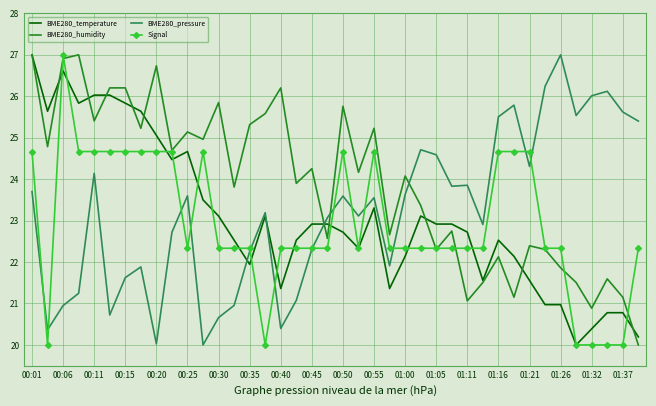

What is the highest value of the BME280_pressure series?

27.0